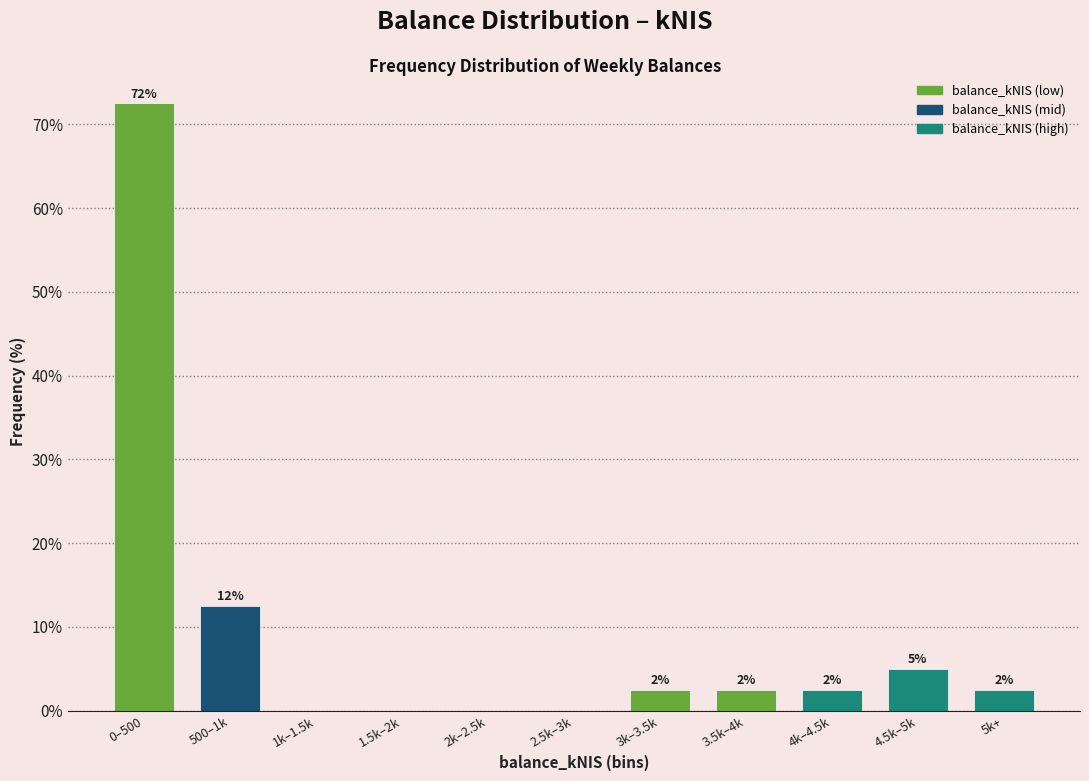

Are the bars horizontal?

No